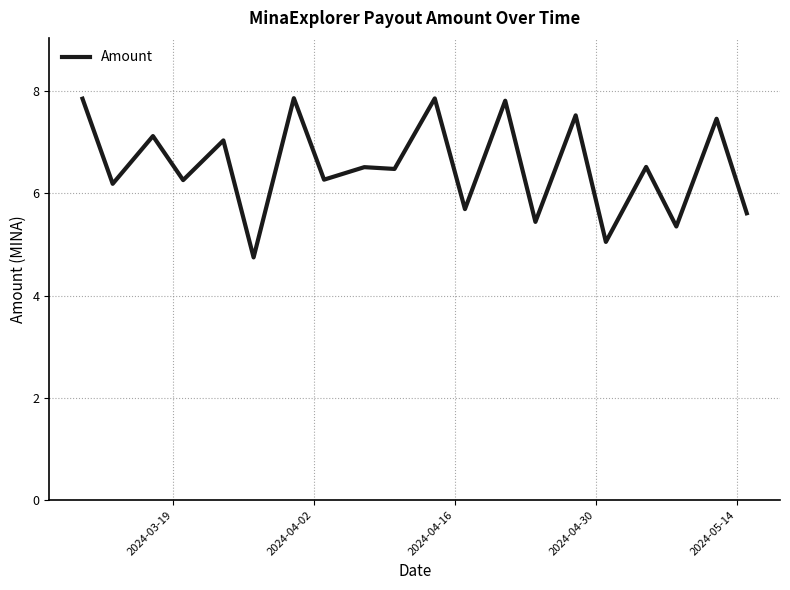

What is the minimum value shown in the chart?

4.7